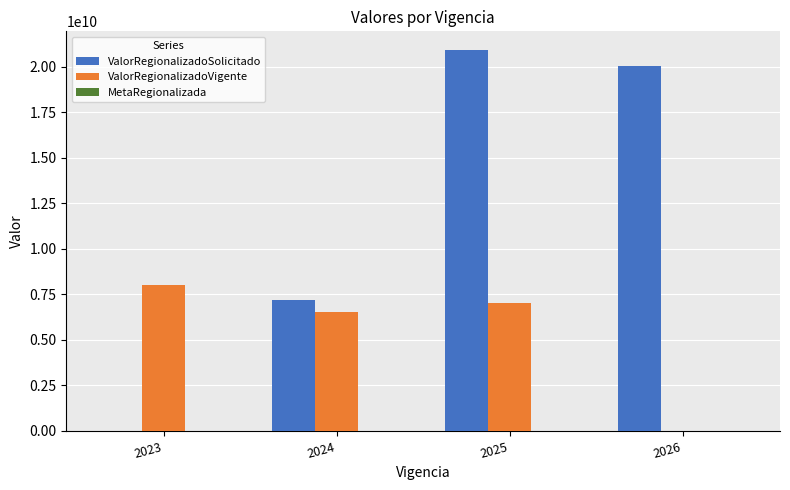

What is the sum of all ValorRegionalizadoVigente values?

21549870213